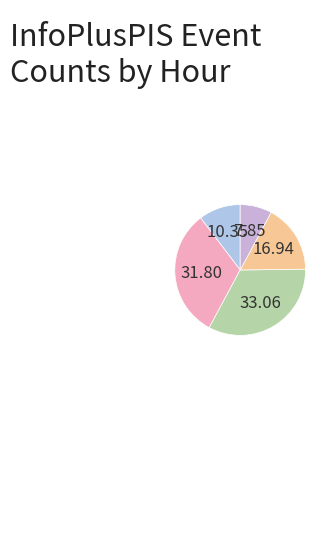

How many segments does this pie chart have?

5